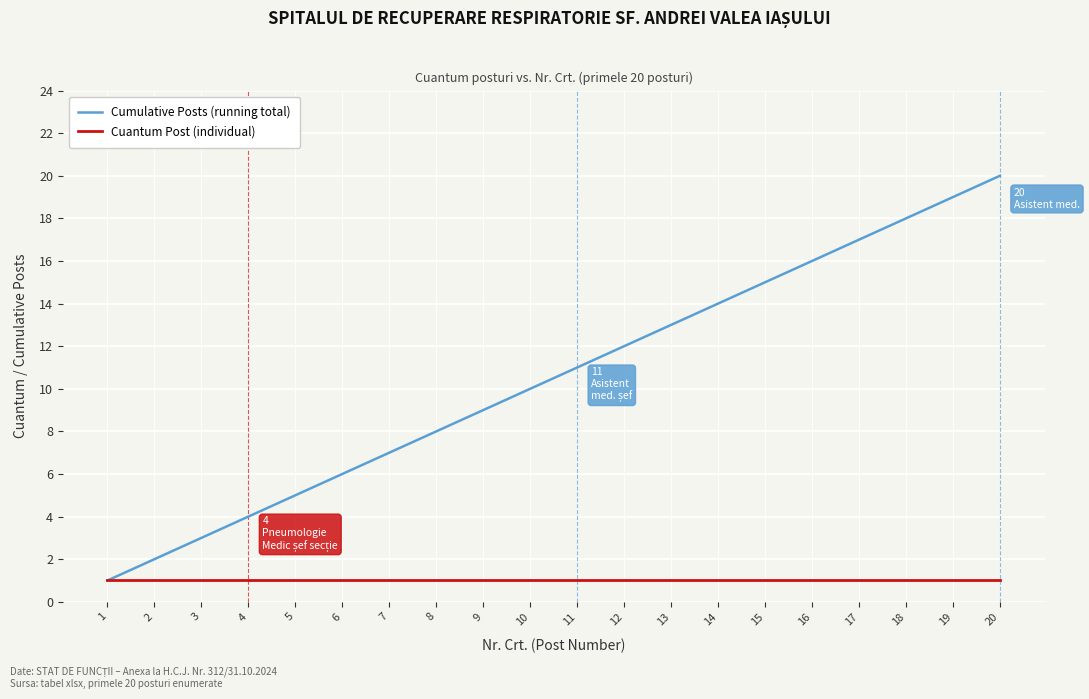

Rank the series by their maximum value, from lowest to highest.

Cuantum Post (individual), Cumulative Posts (running total)